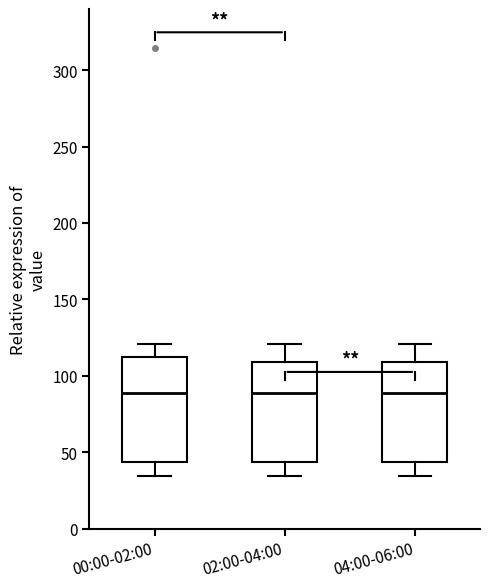

Reading left to right, read every box against the y-axis: the position of its median line, the range the box covers, and the ends of its whiskers. The values are not printed on the chart, so give them approximately, as read against the axis.

00:00-02:00: median 90, box 45 to 110, whiskers 35 to 120
02:00-04:00: median 90, box 45 to 110, whiskers 35 to 120
04:00-06:00: median 90, box 45 to 110, whiskers 35 to 120